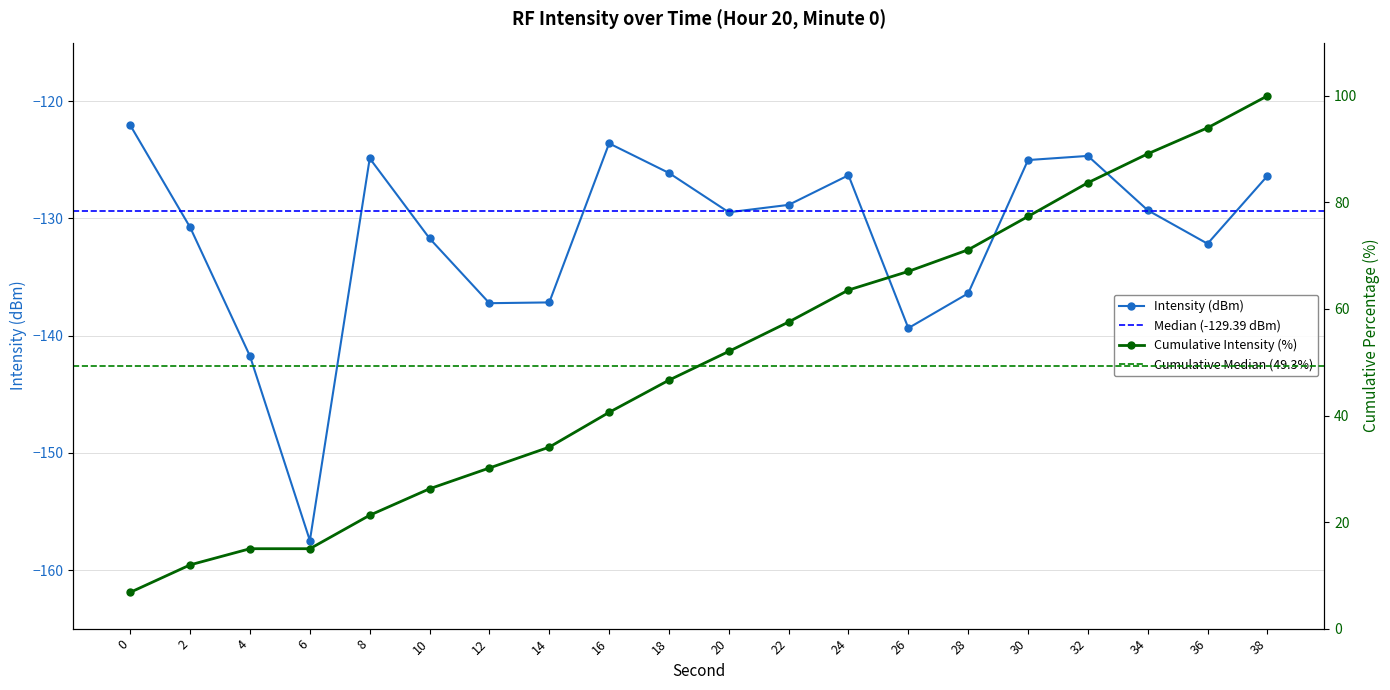

At which label is the value closest to -139?

26